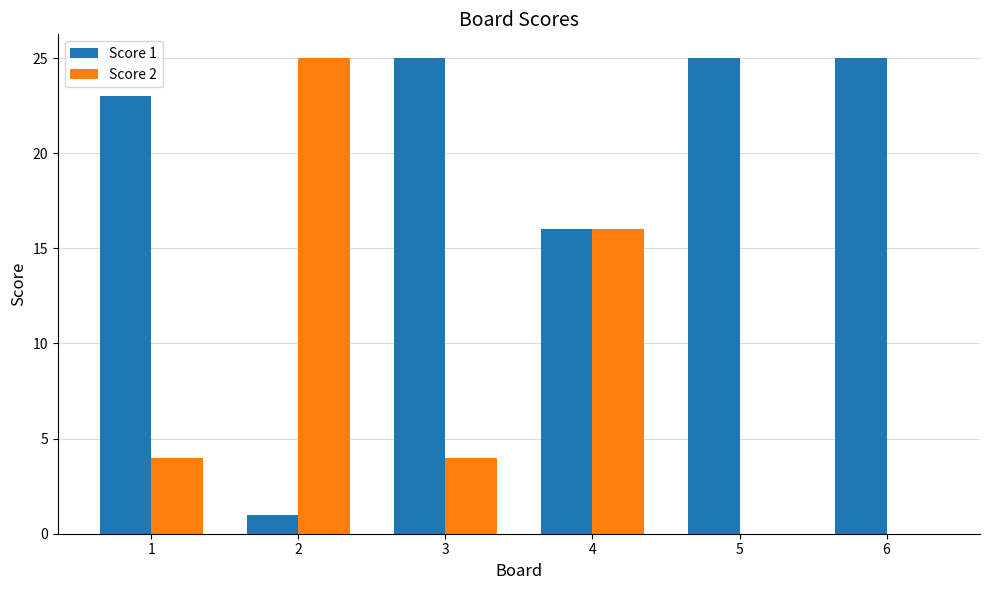

Count the number of categories in the chart.

6